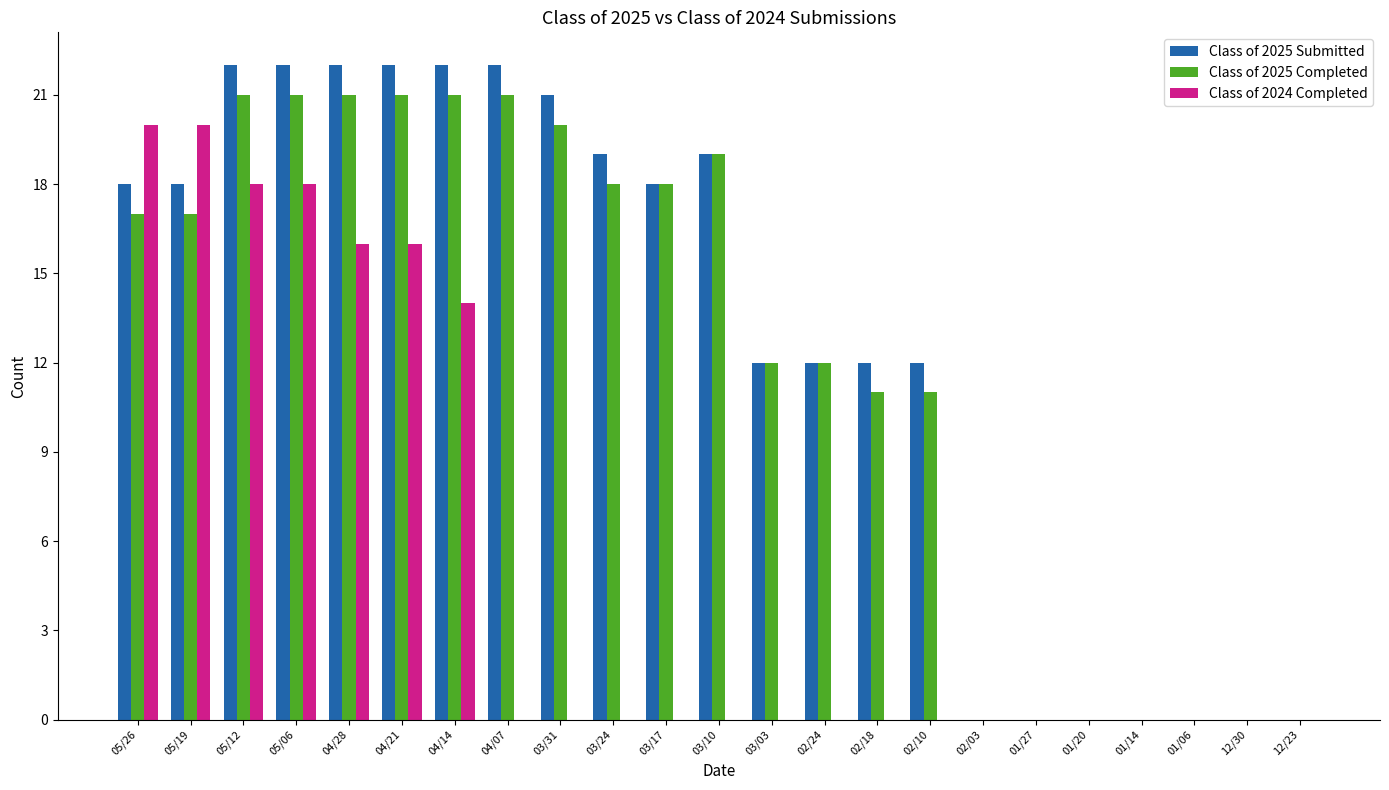

Are the bars grouped side by side (vs. stacked)?

Yes